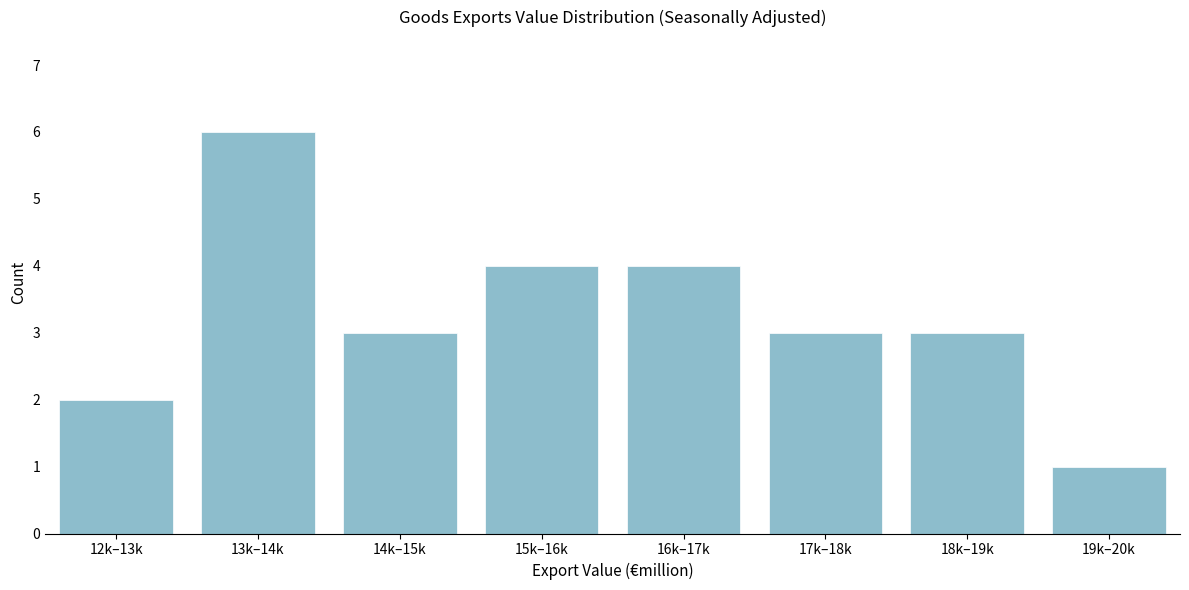

Reading left to right, what are all the values shown in this chart?

12k–13k=2	13k–14k=6	14k–15k=3	15k–16k=4	16k–17k=4	17k–18k=3	18k–19k=3	19k–20k=1